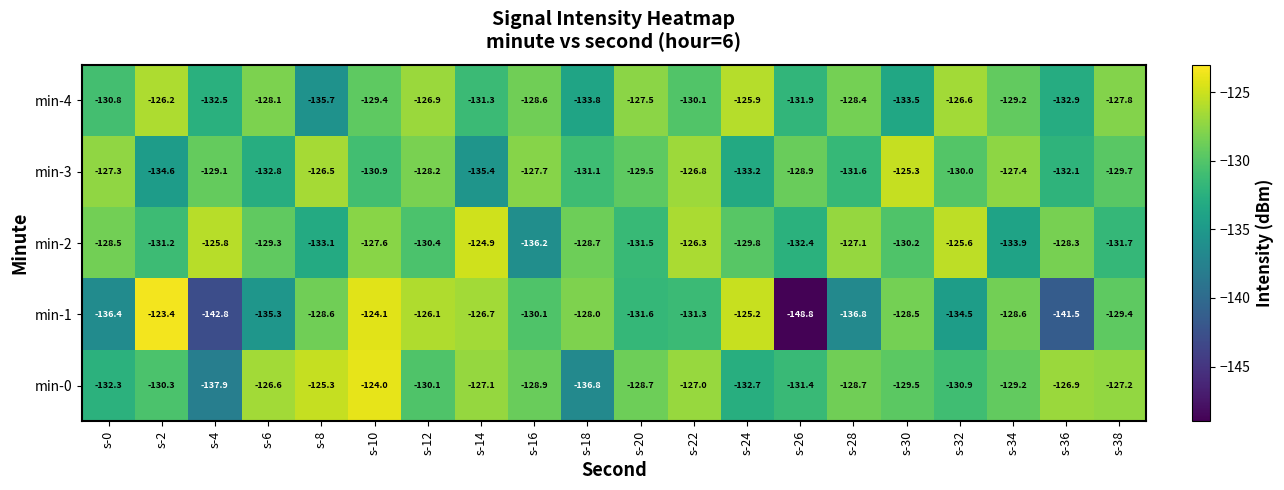

What is the minimum value shown in the chart?

-148.8